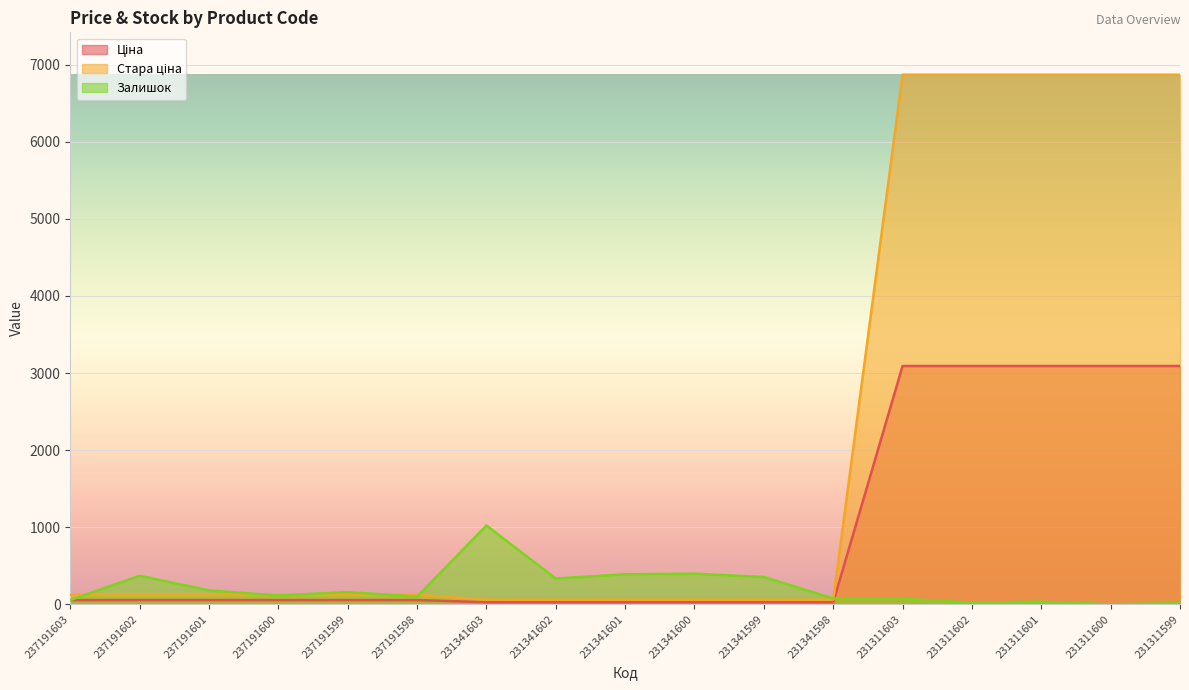

Reading left to right, what are all the values shown in this chart?

Ціна: 55.4	55.4	55.4	55.4	55.4	55.4	27.0	27.0	27.0	27.0	27.0	27.0	3091.2	3091.2	3091.2	3091.2	3091.2
Стара ціна: 123.0	123.0	123.0	123.0	123.0	123.0	60.0	60.0	60.0	60.0	60.0	60.0	6869.4	6869.4	6869.4	6869.4	6869.4
Залишок: 55.0	370.0	180.0	114.0	159.0	98.0	1022.0	334.0	390.0	397.0	354.0	76.0	72.0	22.0	33.0	2.0	15.0